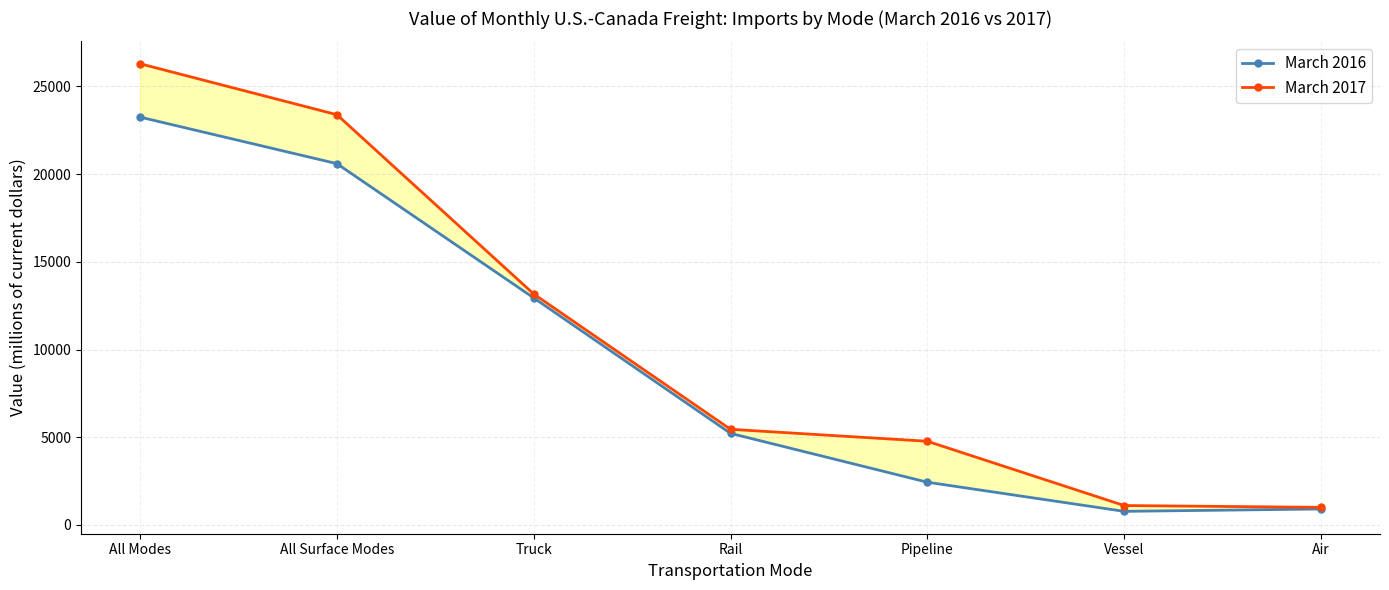

True or false: March 2016 and March 2017 intersect in this chart.

False